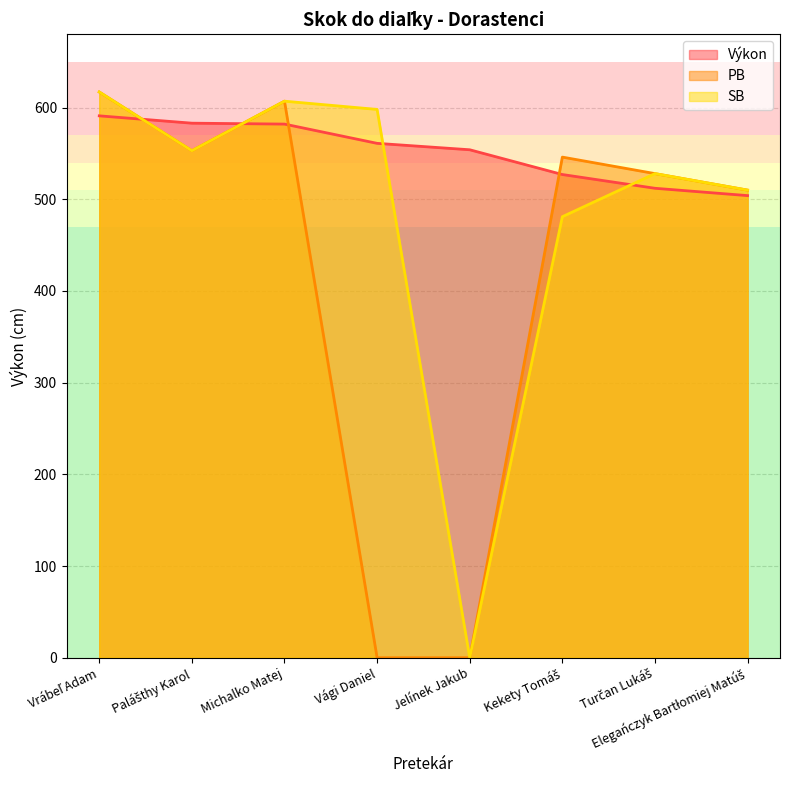

Which category has the lowest value in the PB series?

Vági Daniel